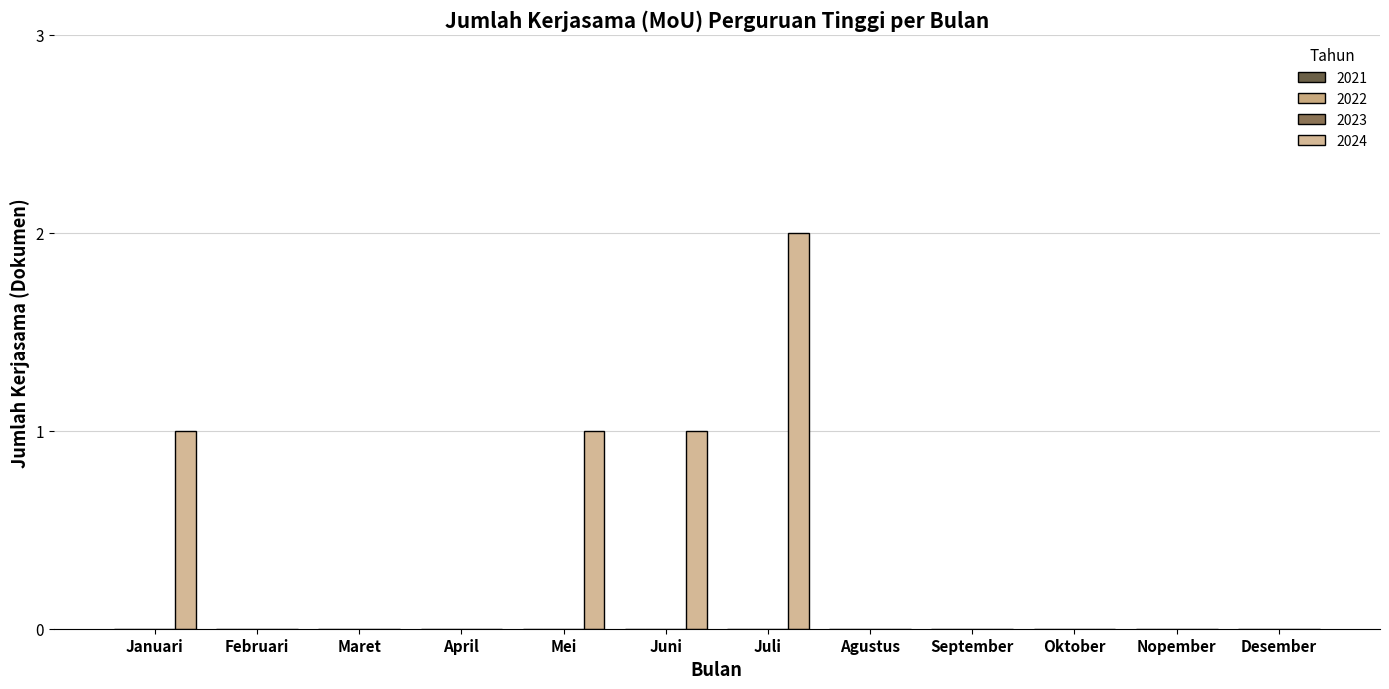

Are the bars horizontal?

No